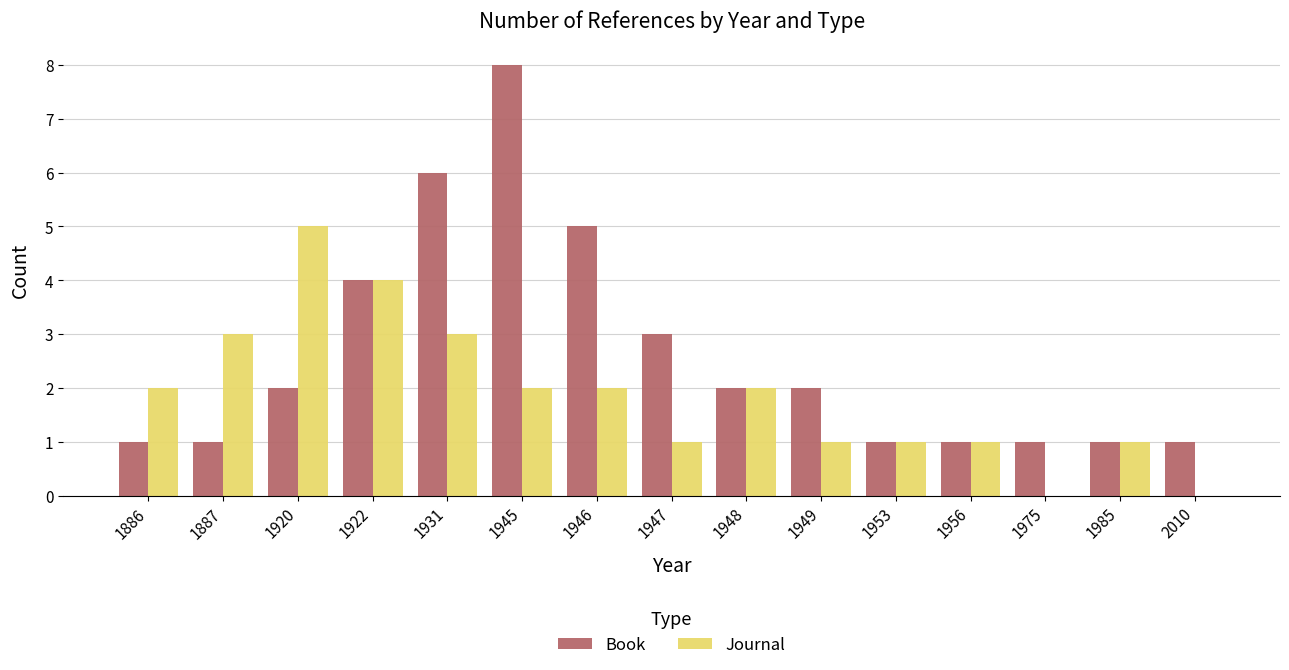

Which category has the highest value in the Journal series?

1920